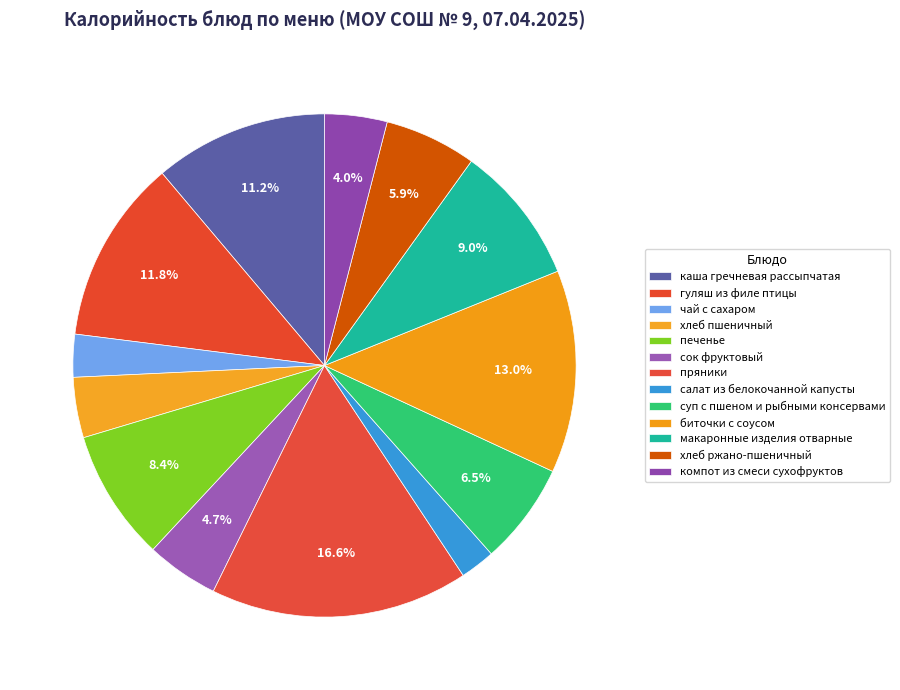

To the nearest percent, what is the average slice percentage?

8%